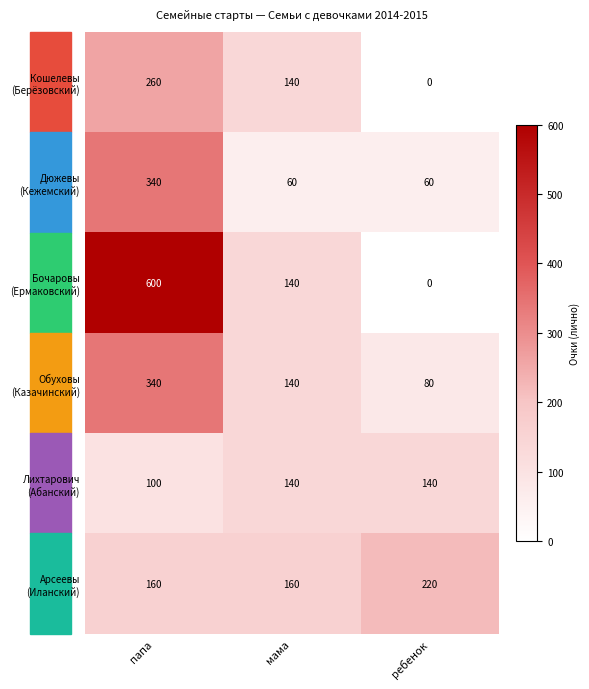

Which category has the lowest value across all series?

ребенок